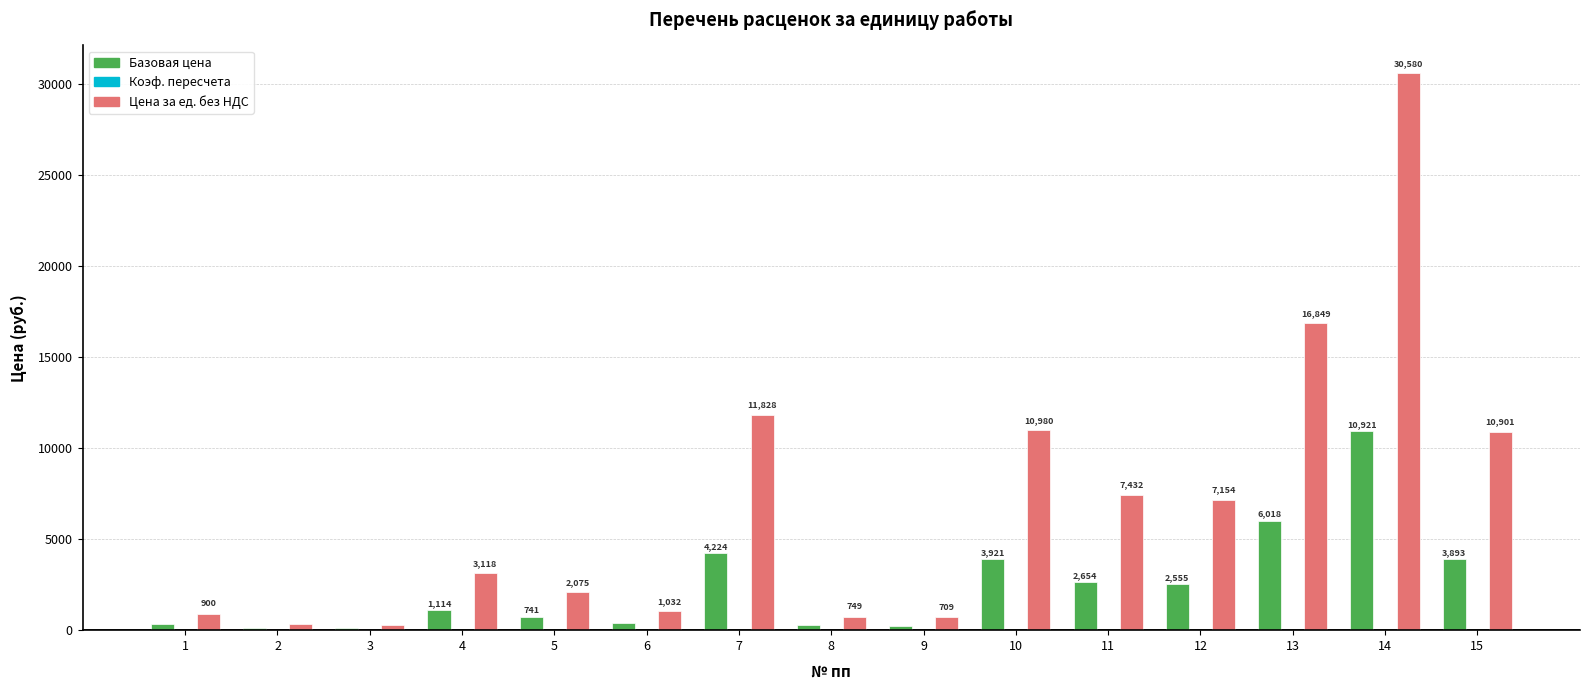

What is the spread (max minus min) of values at 7?

11824.7